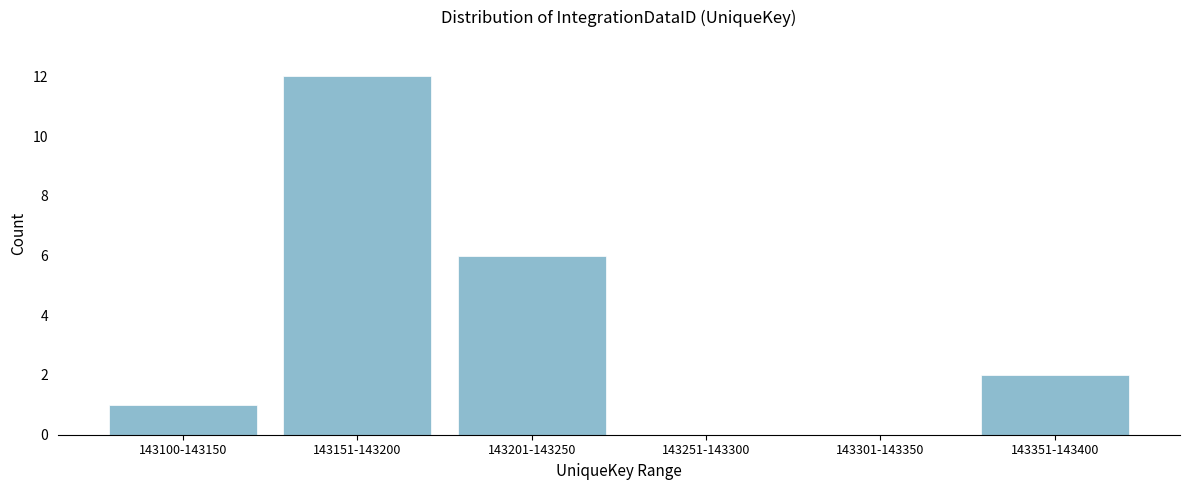

Reading left to right, extract all data points from this chart.

143100-143150=1	143151-143200=12	143201-143250=6	143251-143300=0	143301-143350=0	143351-143400=2